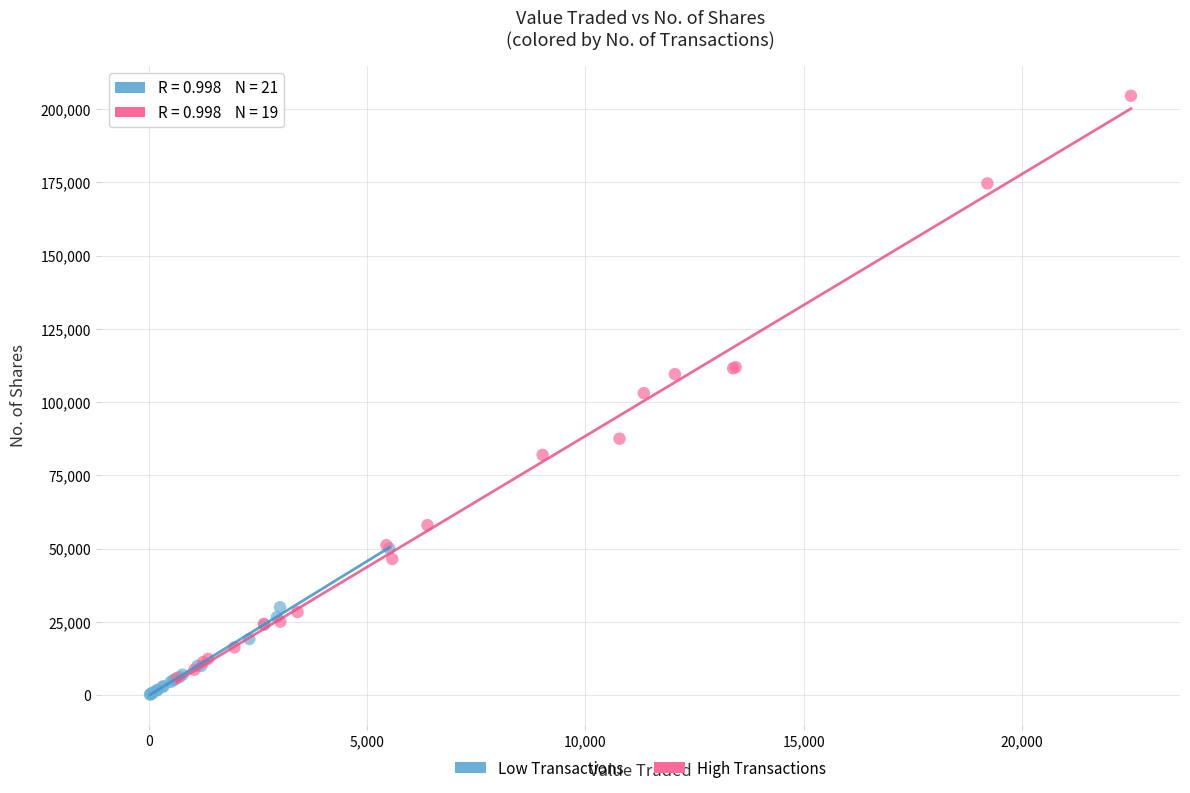

Which series reaches the maximum Y coordinate?

High Transactions